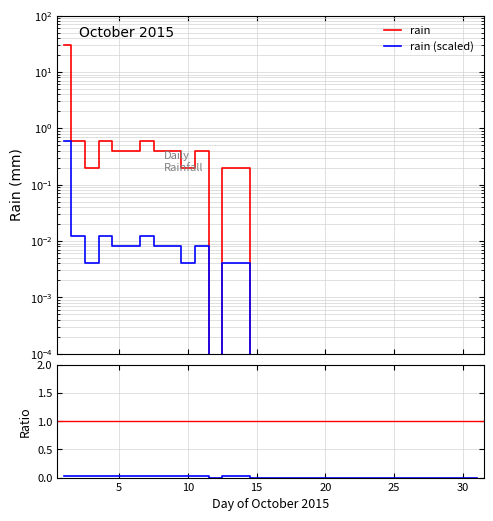

Reading left to right, what are all the values shown in this chart?

29.8	0.6	0.2	0.6	0.4	0.4	0.6	0.4	0.4	0.2	0.4	0.0	0.2	0.2	0.0	0.0	0.0	0.0	0.0	0.0	0.0	0.0	0.0	0.0	0.0	0.0	0.0	0.0	0.0	0.0	0.0